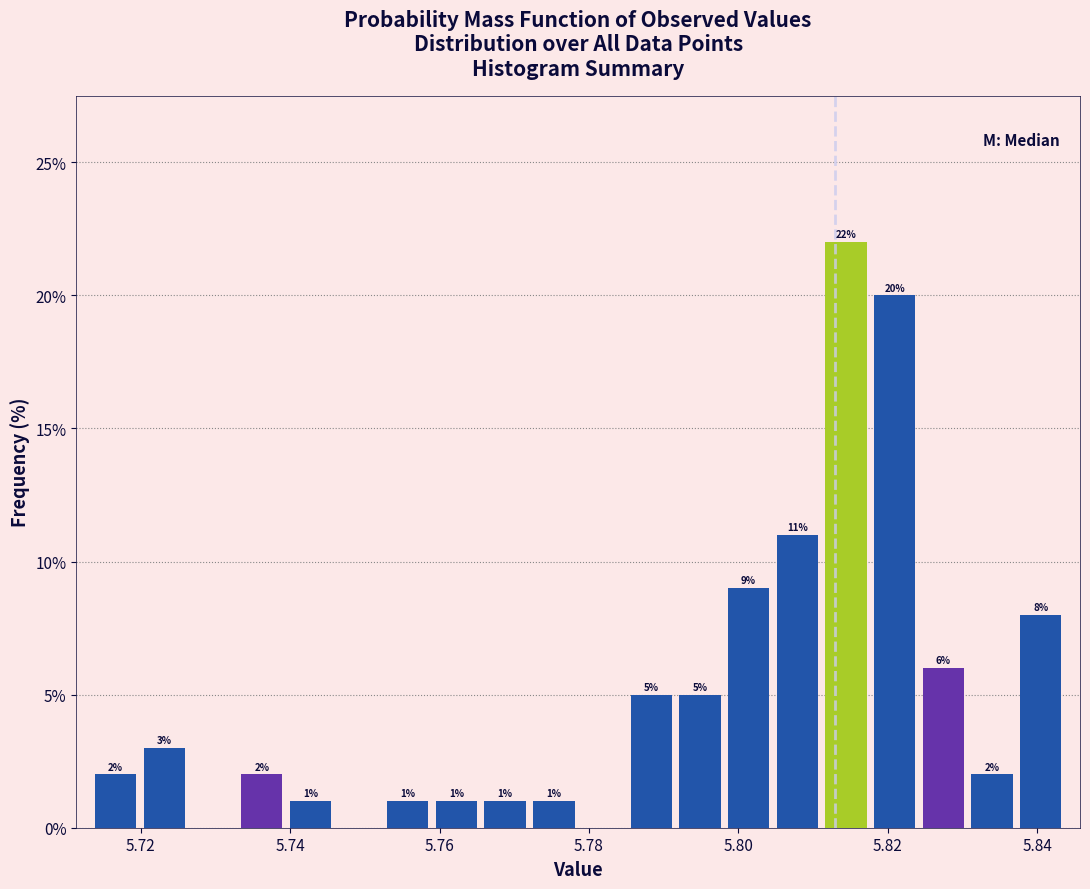

Around what value on the x-axis is the tallest bar? Give the approximate position of its centre, as read against the axis.

5.814